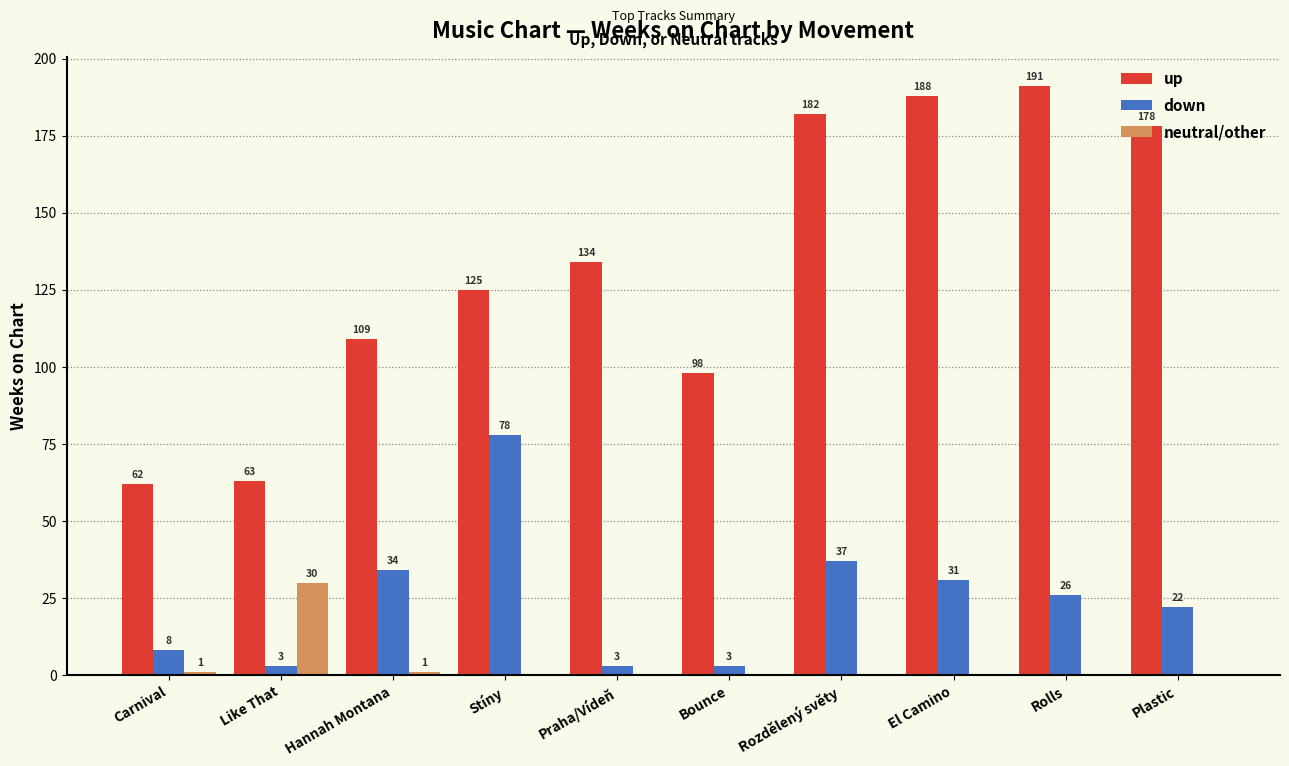

At which label does down first exceed 26?

Hannah Montana